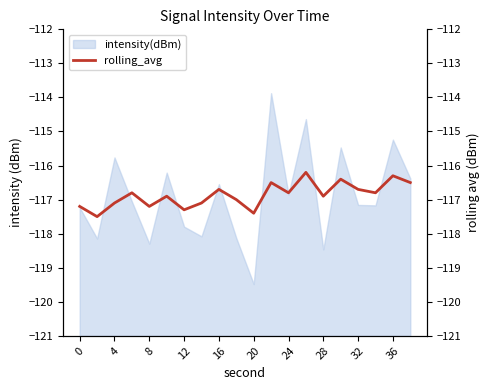

At which label does intensity(dBm) reach its minimum?

20